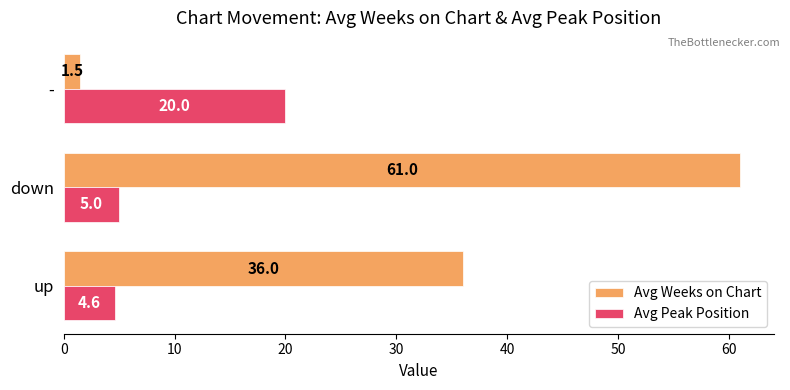

What is the average value of the Avg Peak Position series?

9.9